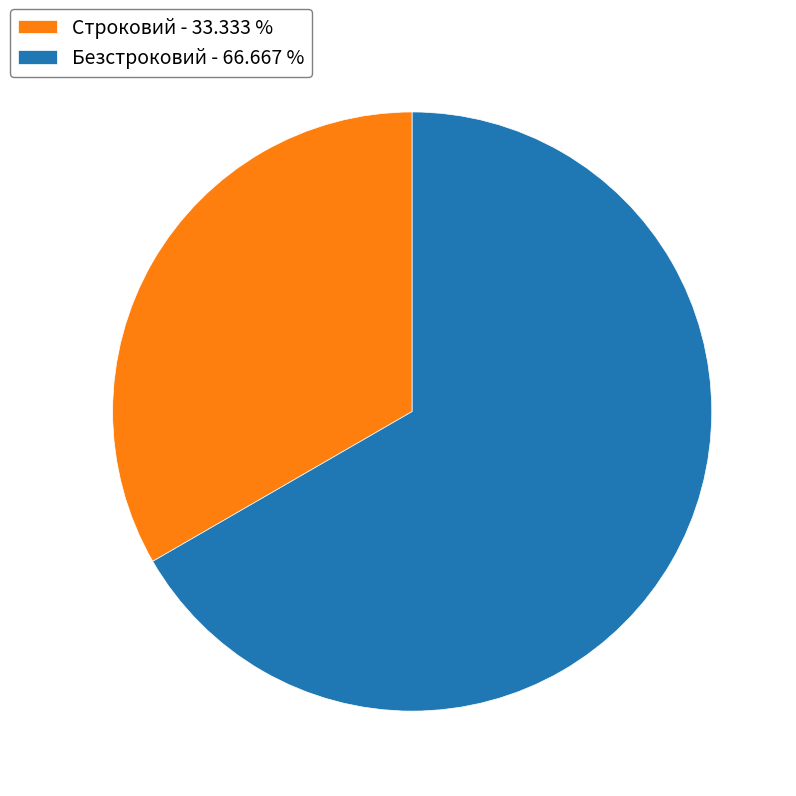

Do Безстроковий - 66.667 % and Строковий - 33.333 % together represent more than half of the pie?

Yes